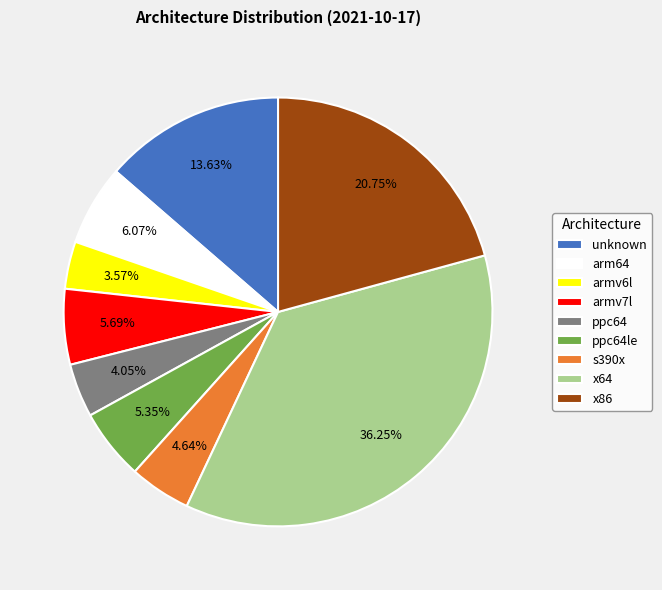

What is the ratio of the value at ppc64le to the value at armv6l?

1.5